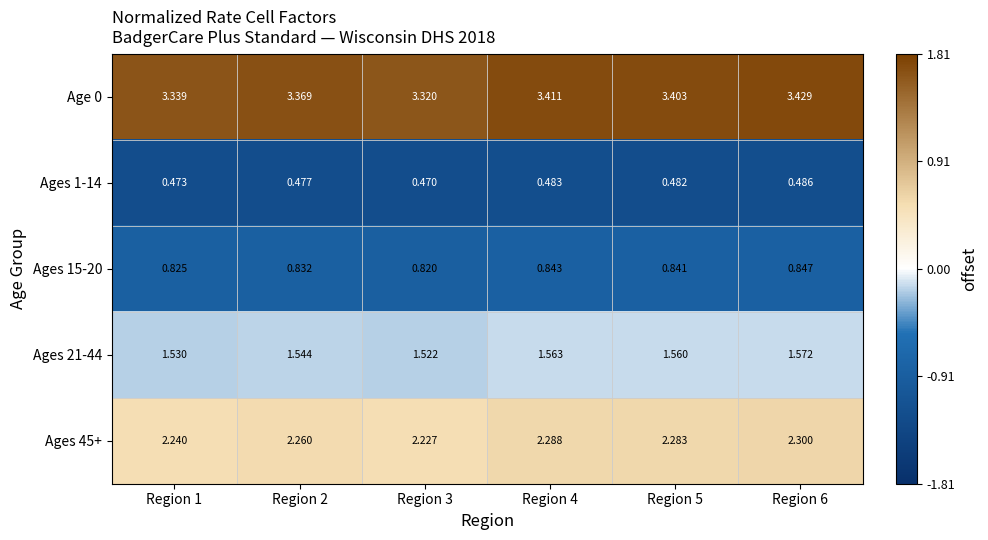

How many data points does each series have?

6